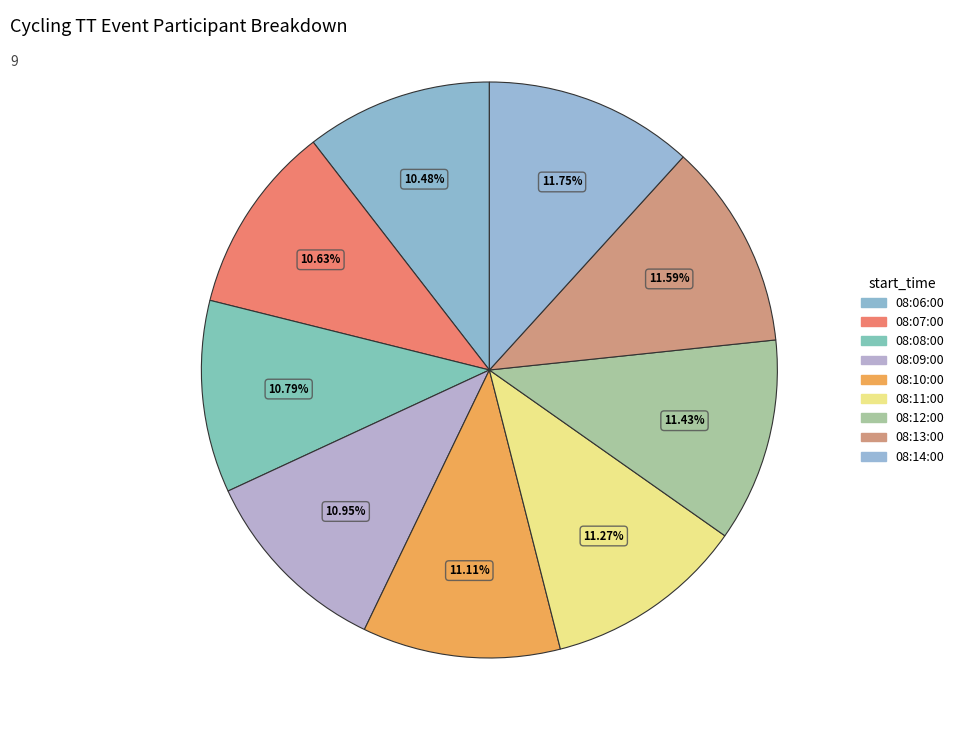

Approximately how many times larger is the value at 08:10:00 compared to 08:12:00?

1.0